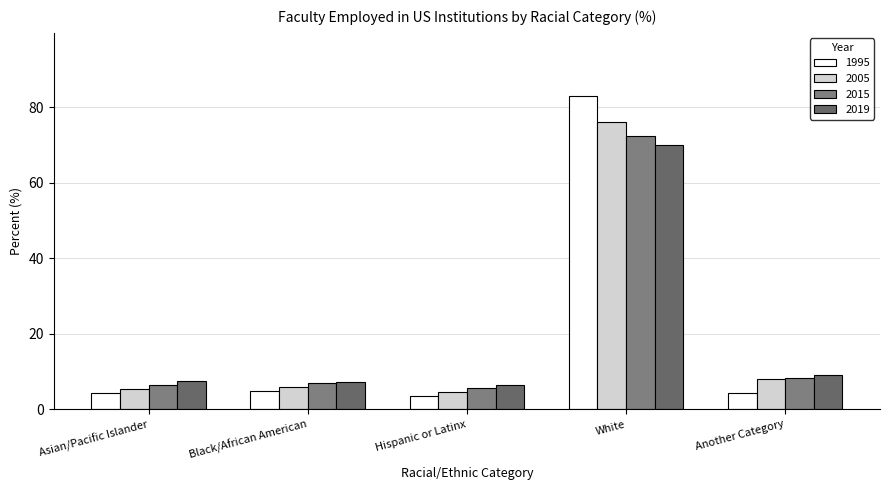

What is the difference between the maximum and minimum values in the 2019 series?

63.5